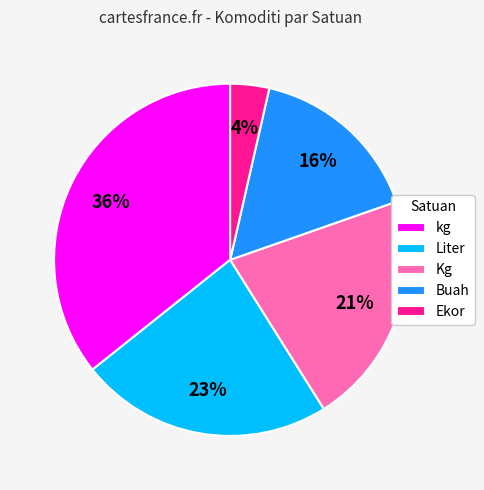

Which category has the smallest portion of the pie?

Ekor